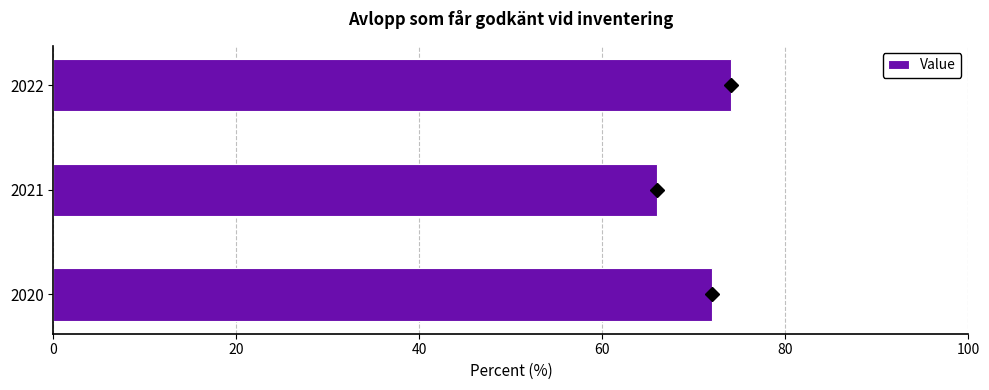

The chart shows a value of 104 at 2020. True or false?

False